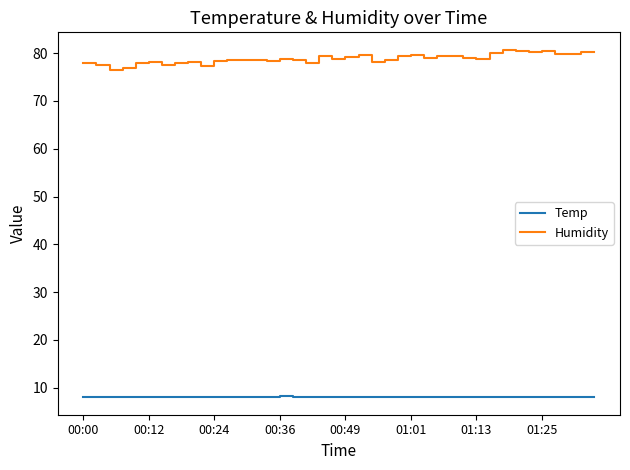

List the series in order of their peak value, lowest first.

Temp, Humidity